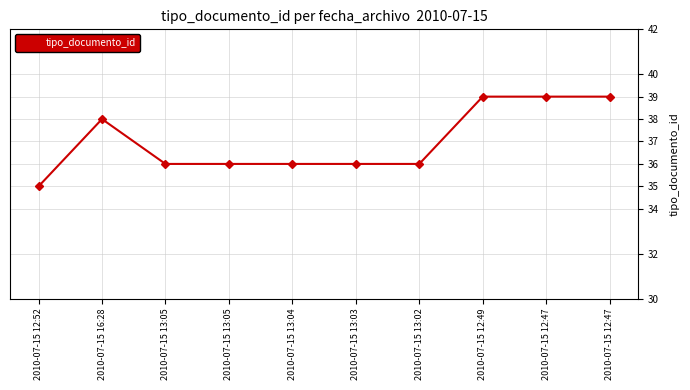

Does the chart have visible grid lines?

Yes